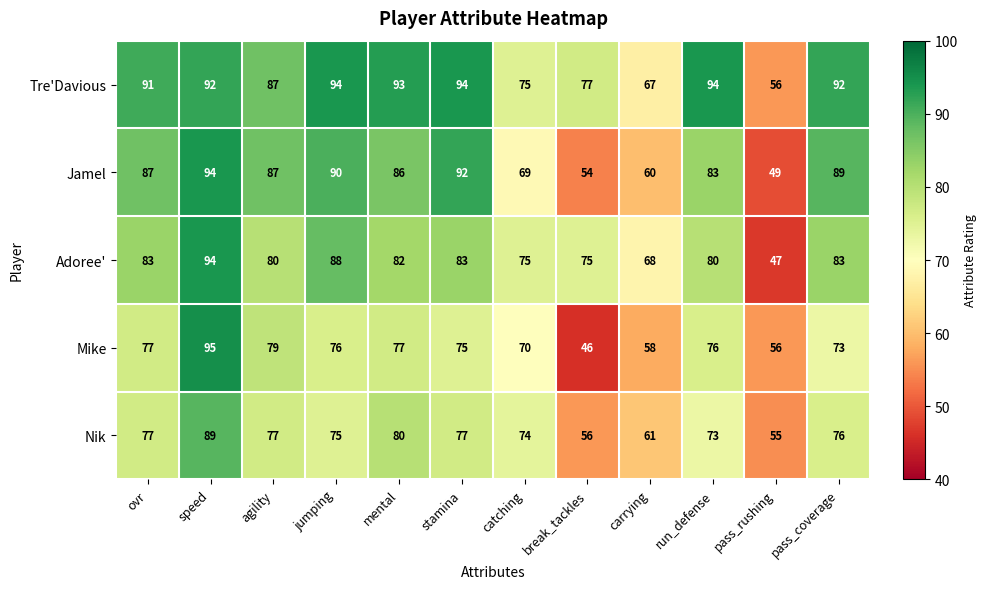

Where is Adoree' nearest to the value 70?

carrying